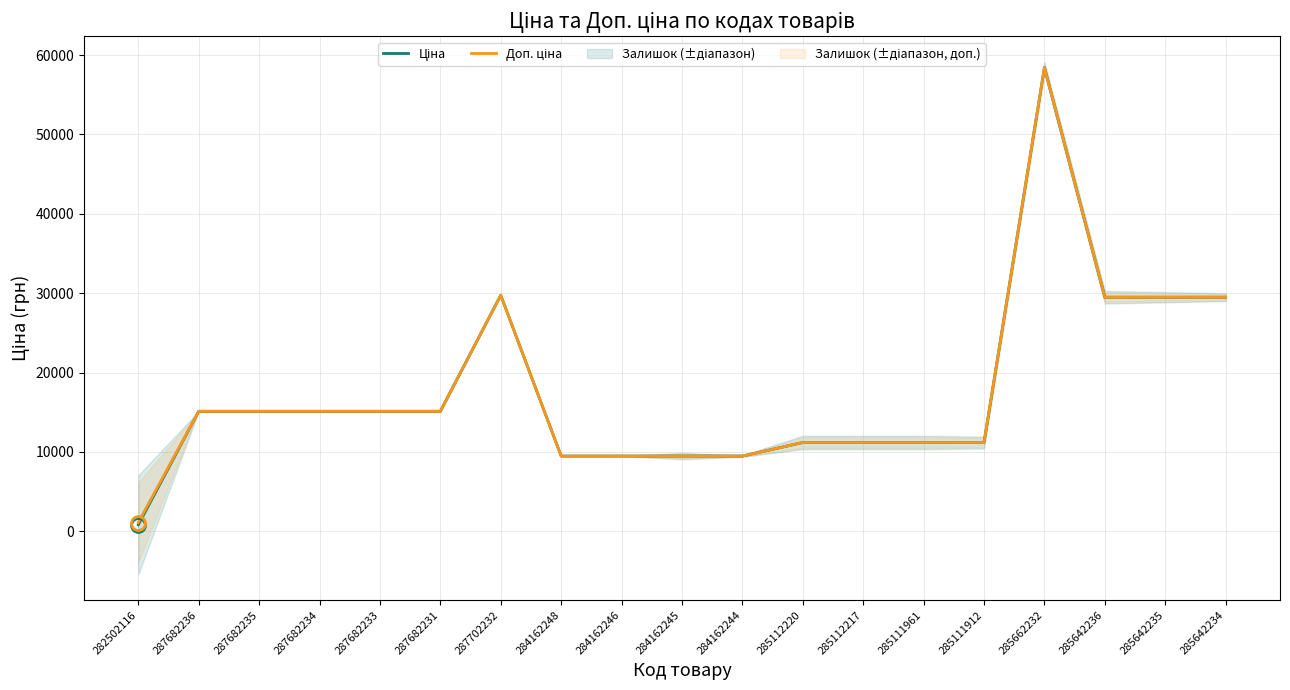

At which category is the sum across all series the highest?

285662232